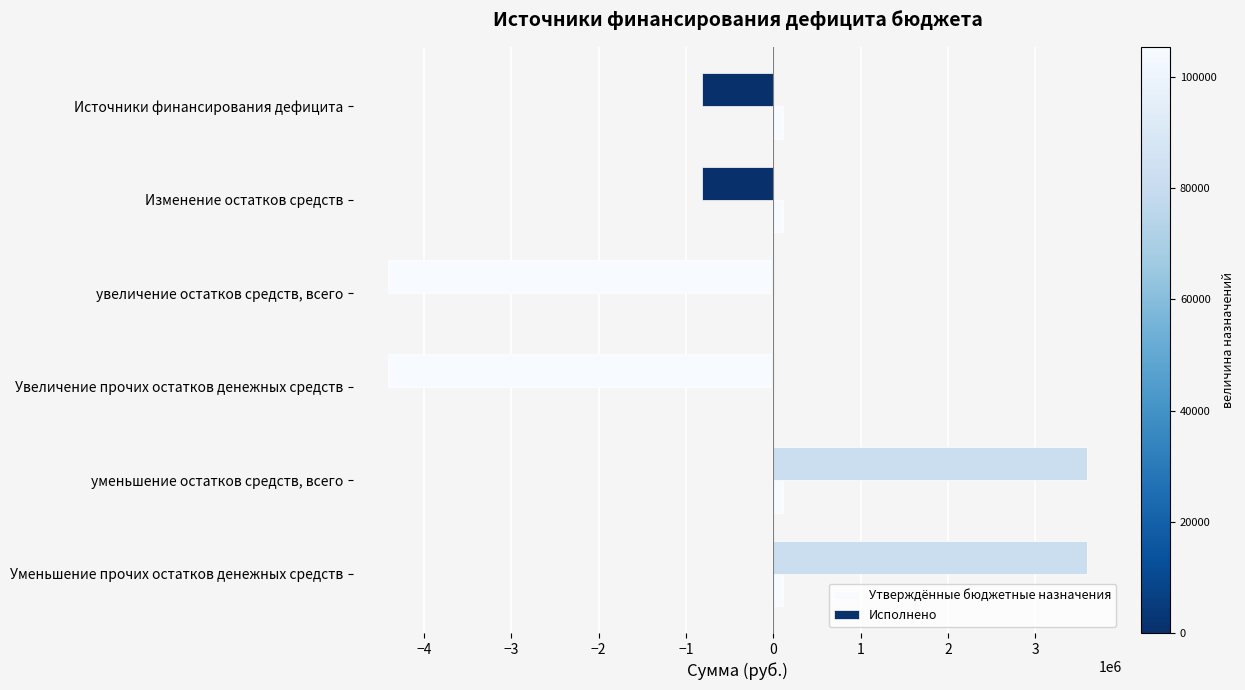

How many positive values does the Исполнено series have?

2